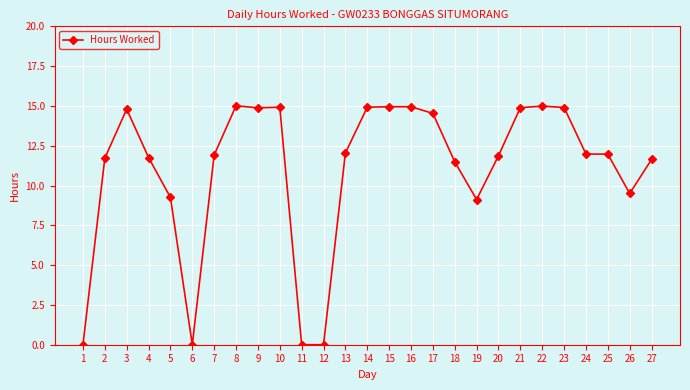

What is the value of the 26th point from the left?

9.5